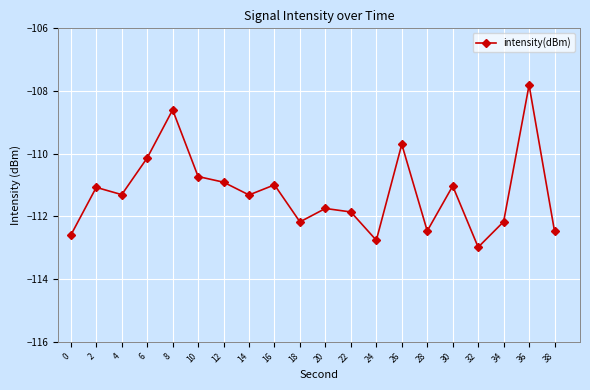

What is the change in value from 0 to 36?

+4.8